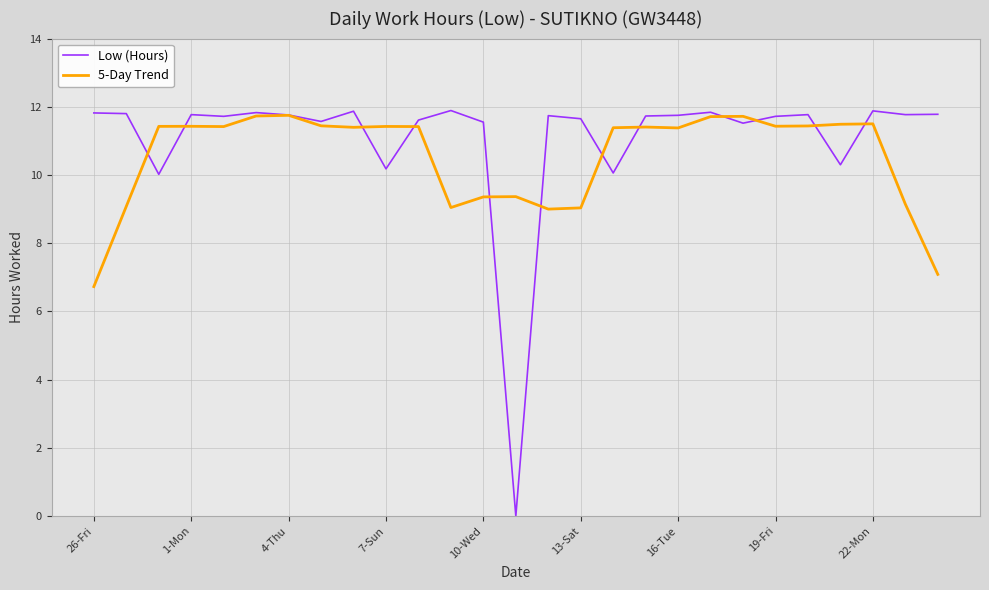

What is the maximum value shown in the chart?

11.9